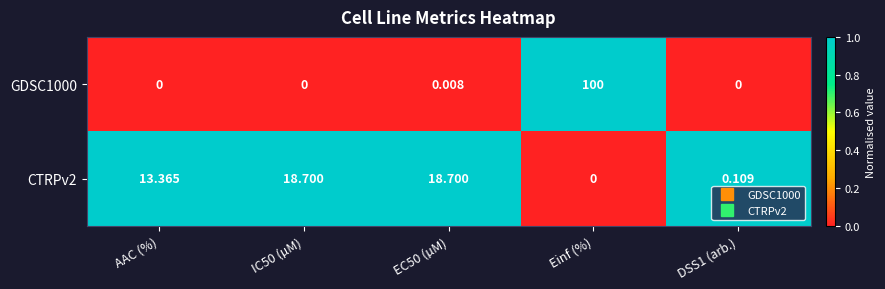

At which category is the sum across all series the highest?

Einf (%)